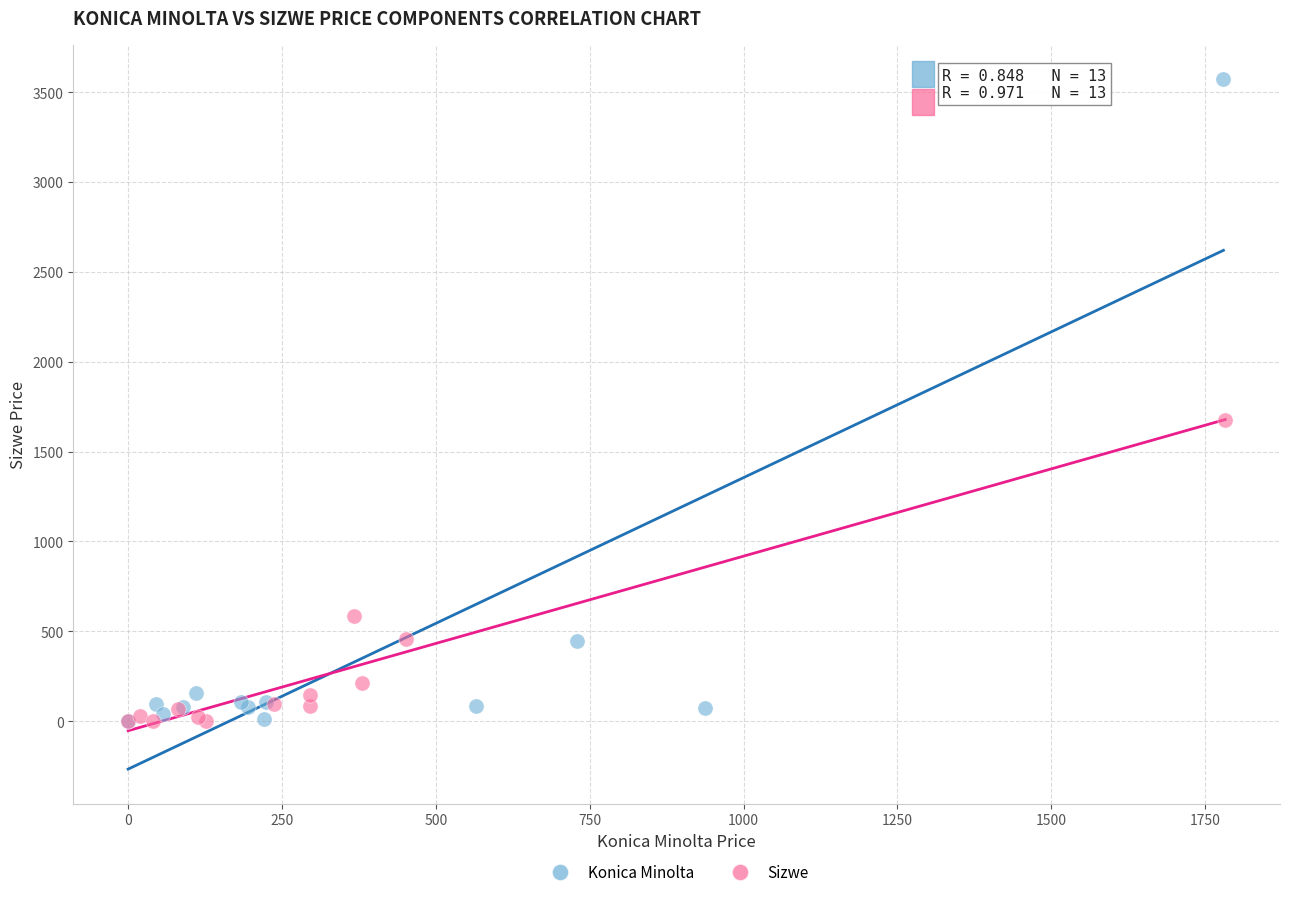

Which series contains the highest Y value?

Konica Minolta